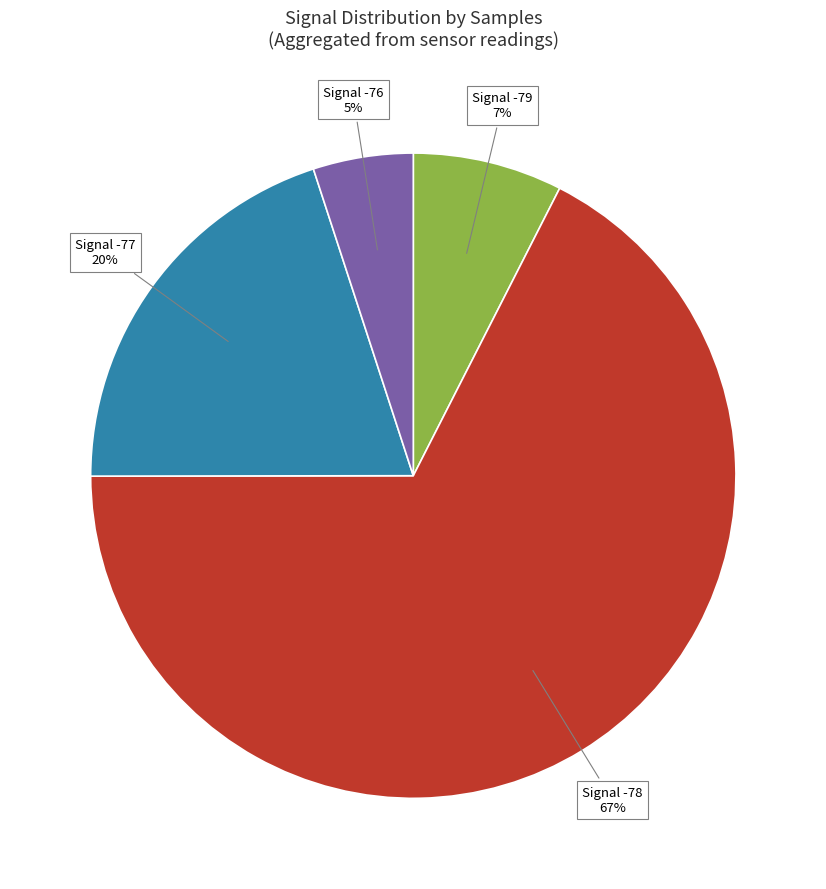

To the nearest percent, what is the average slice percentage?

25%